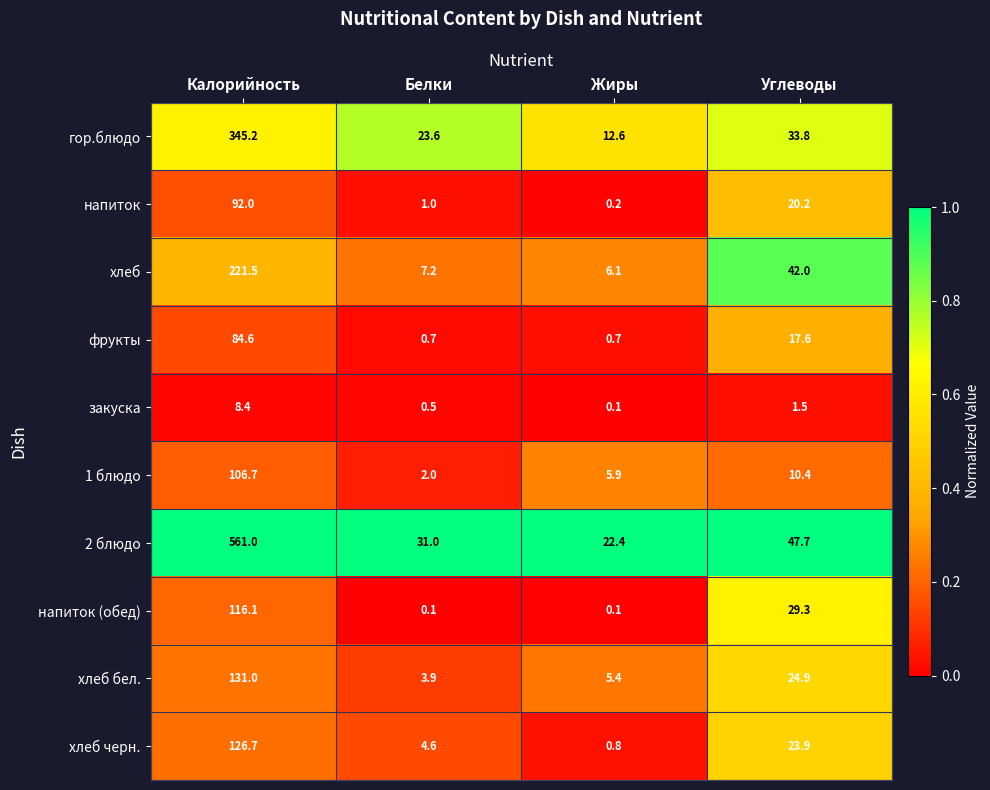

At Белки, list the series in order from largest to smallest.

2 блюдо, гор.блюдо, хлеб, хлеб черн., хлеб бел., 1 блюдо, напиток, фрукты, закуска, напиток (обед)